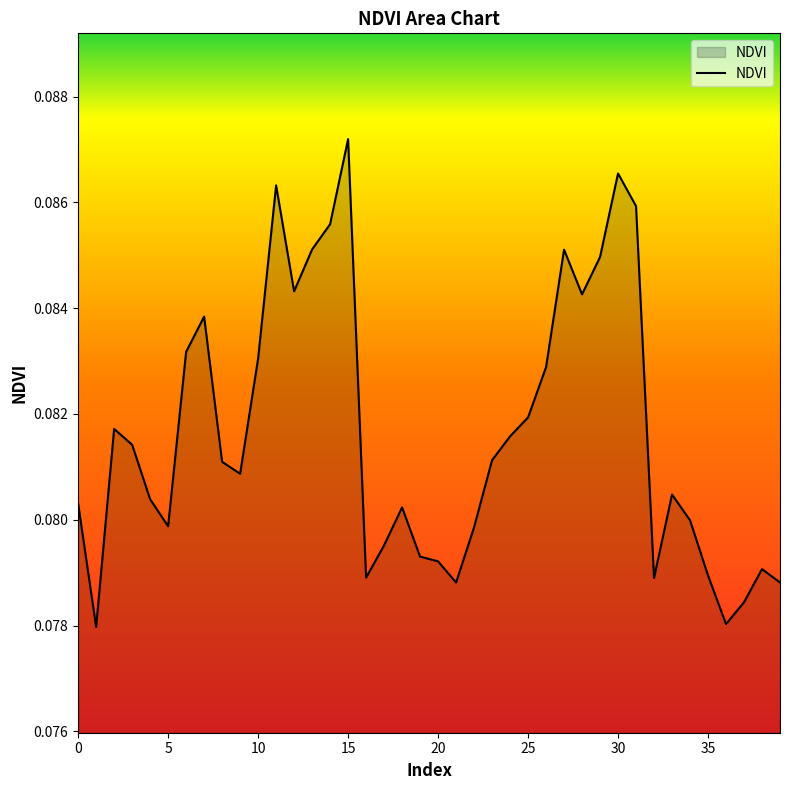

How many lines are shown in the chart?

1